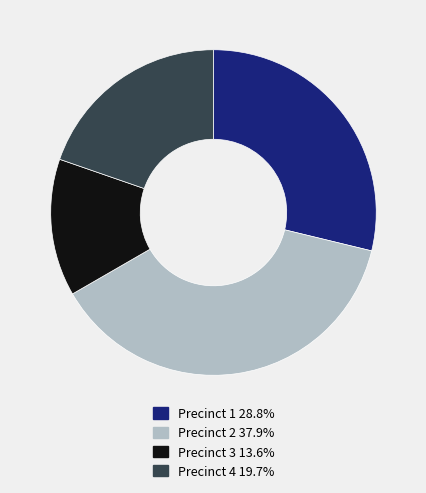

Which slice is the smallest?

Precinct 3